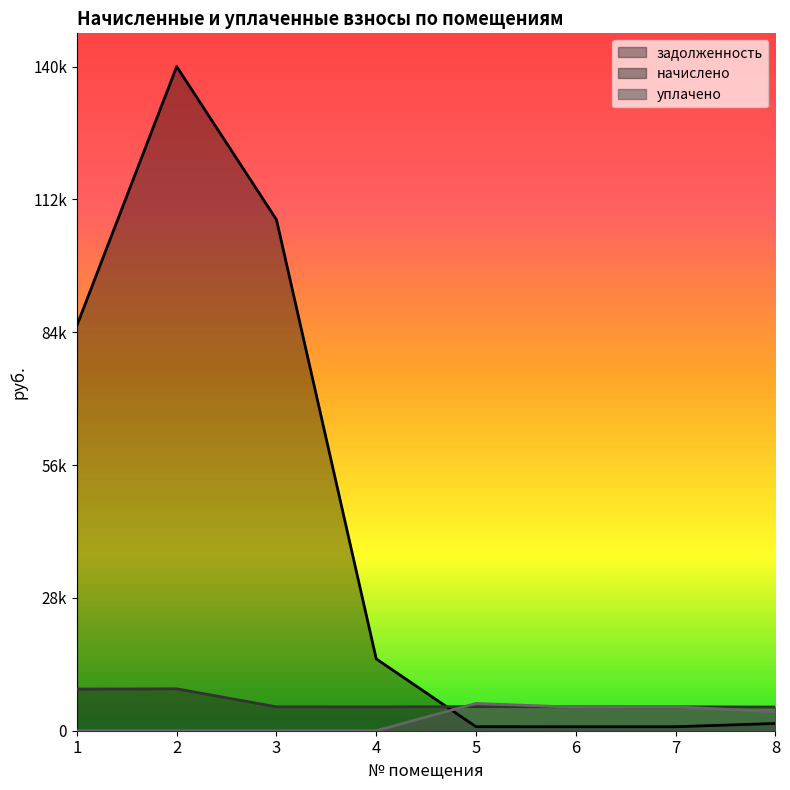

What is the average value of the начислено series?

6021.5